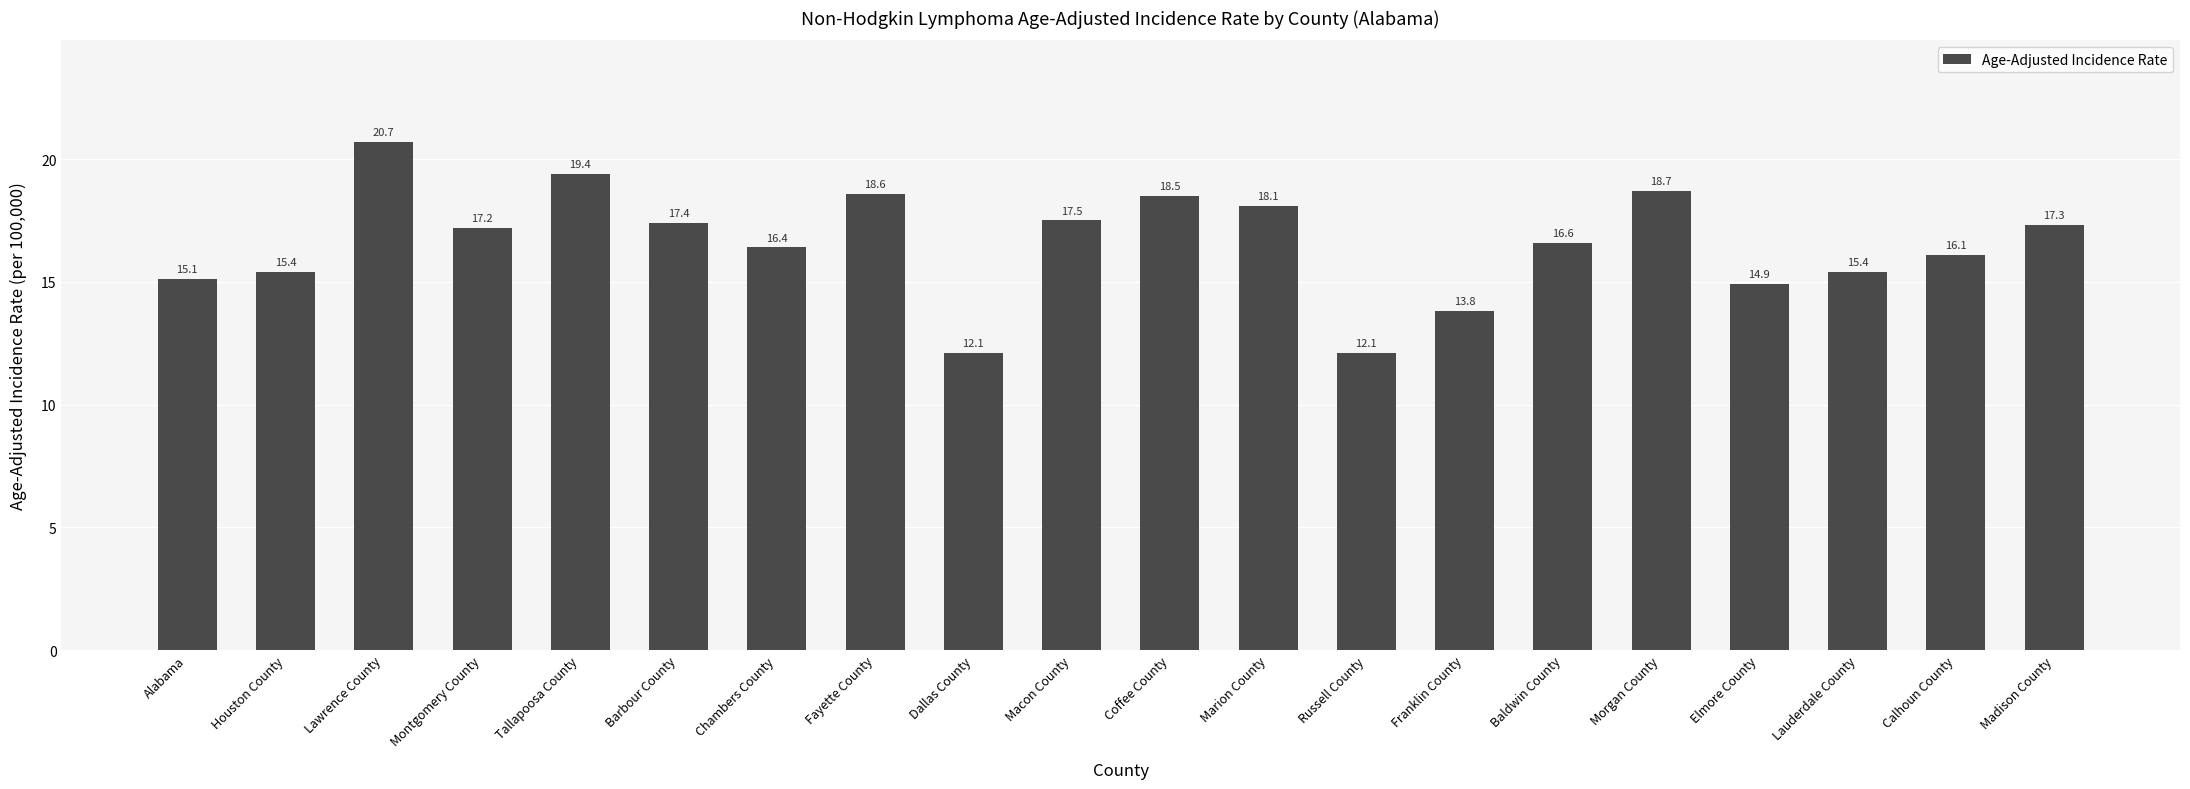

What is the label of the 2nd bar from the left?

Houston County